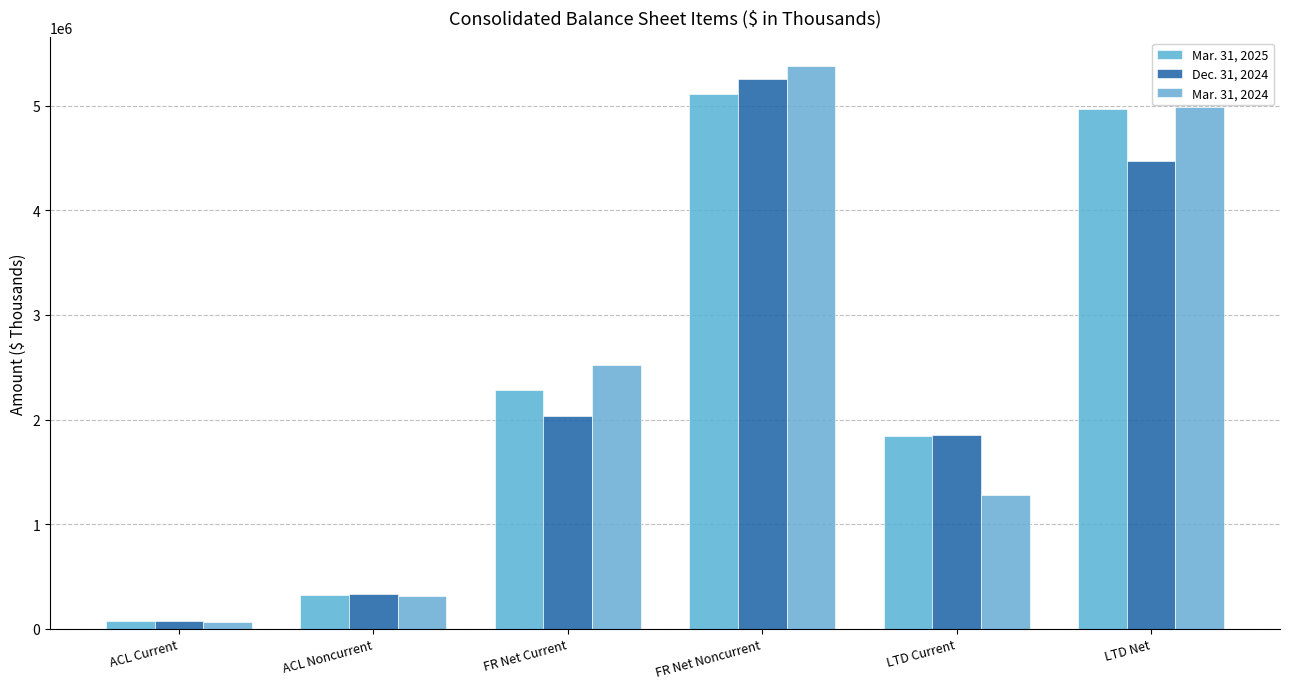

What is the difference between the highest and lowest values at LTD Net?

520226